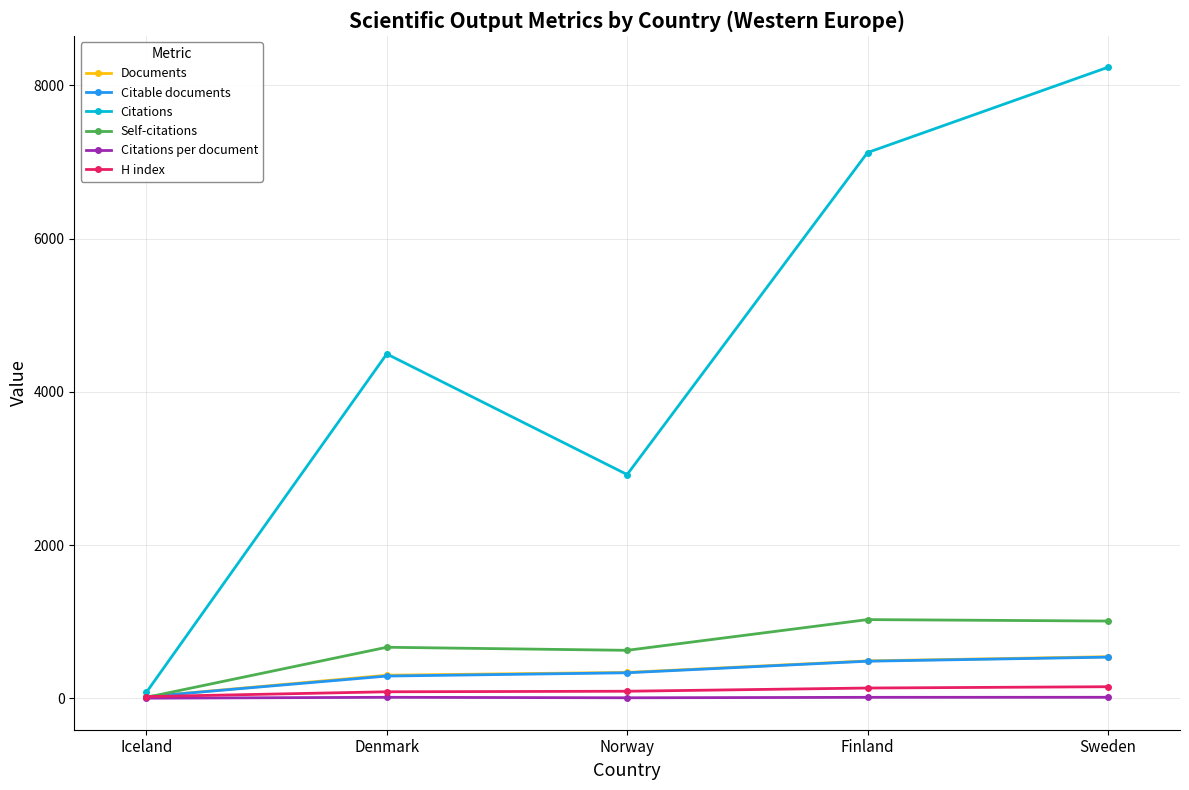

Which series has the largest range (max minus min)?

Citations